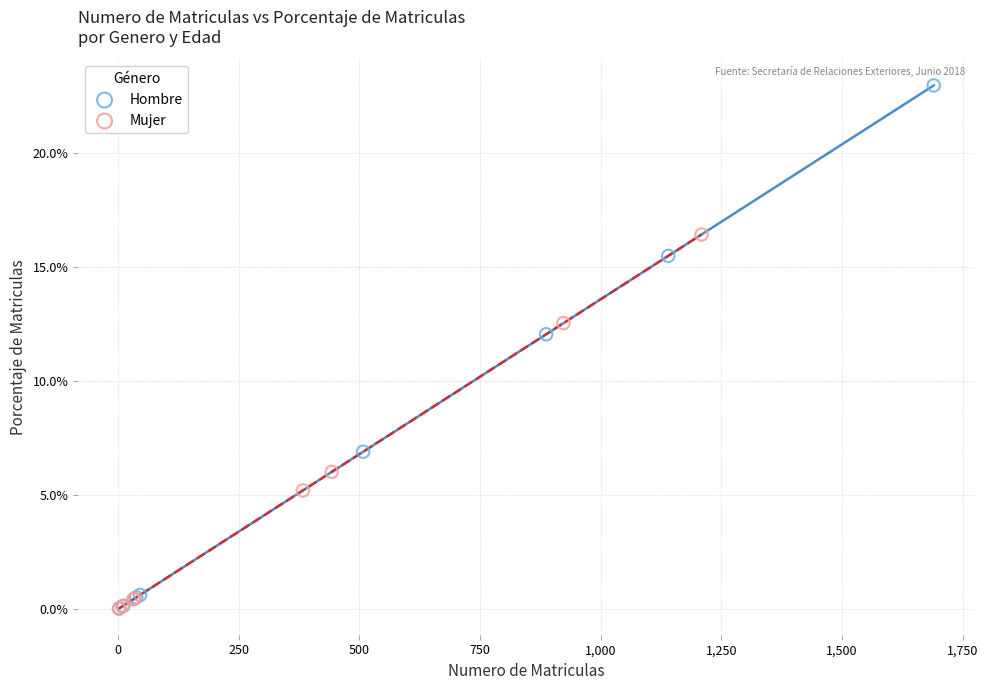

Which series reaches the maximum Y coordinate?

Hombre